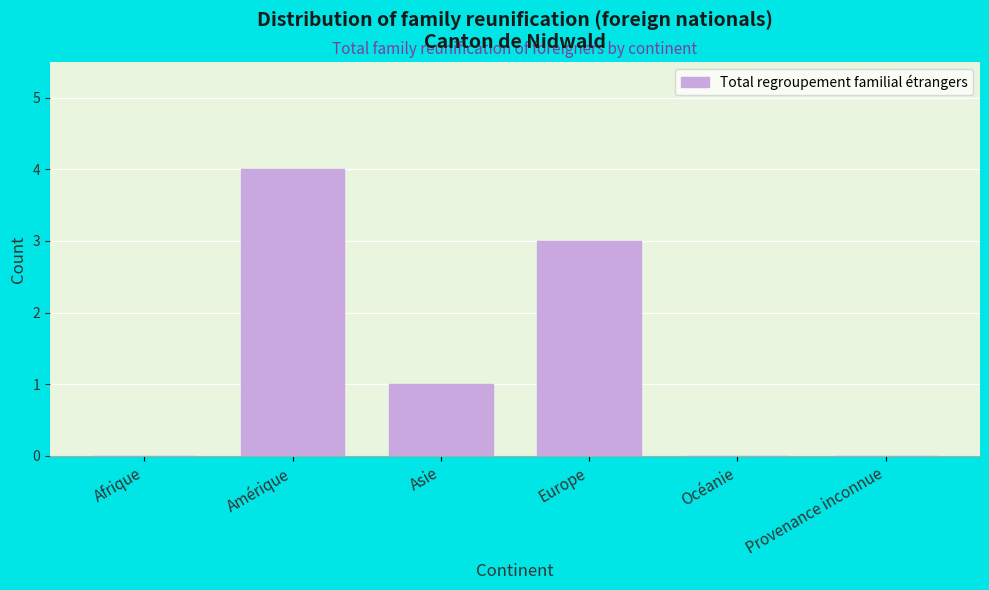

Reading left to right, extract all data points from this chart.

Afrique=0	Amérique=4	Asie=1	Europe=3	Océanie=0	Provenance inconnue=0